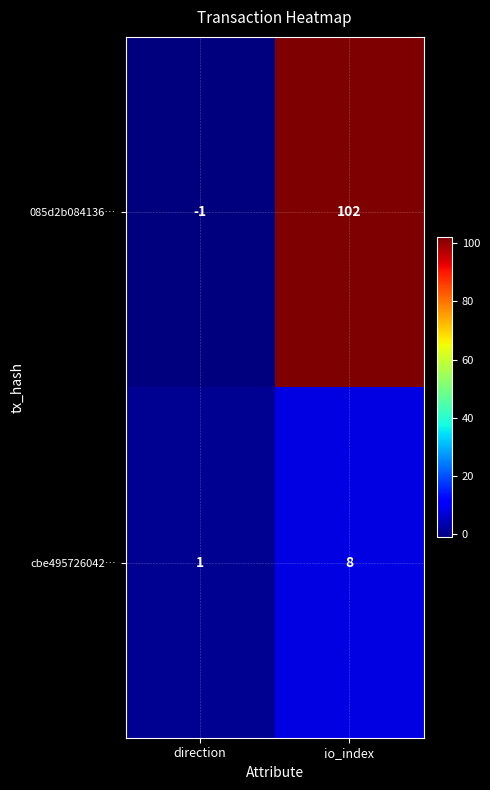

What is the sum of all 085d2b084136… values?

101